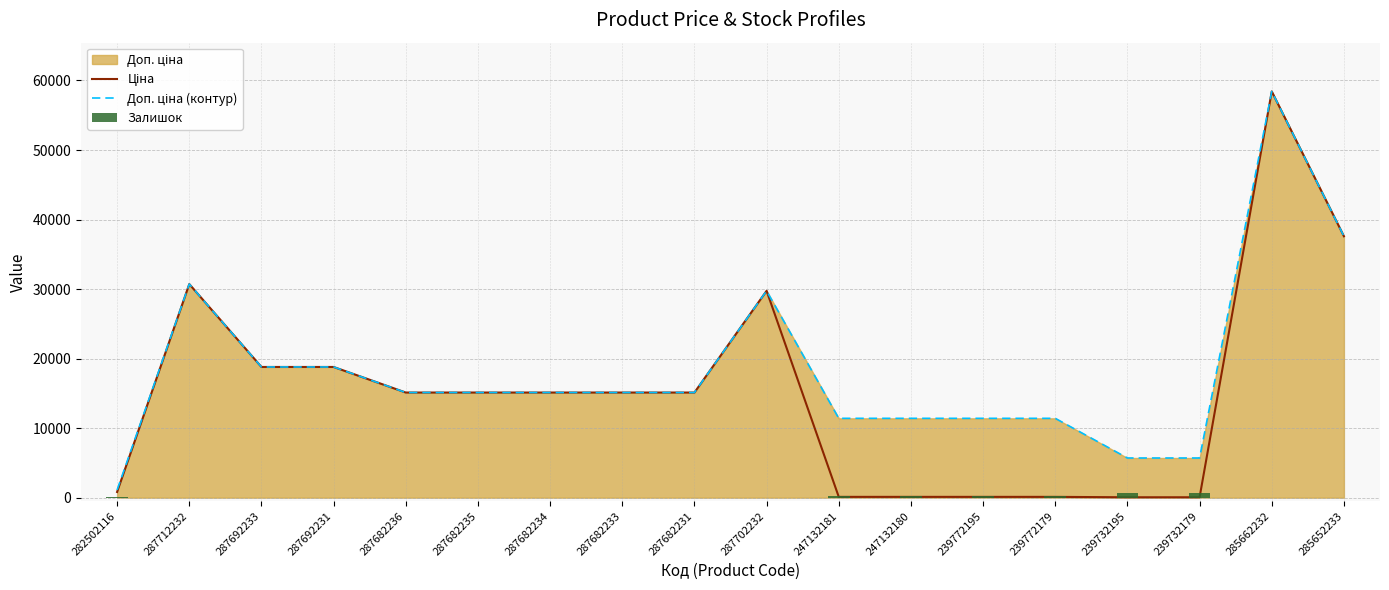

What position from the right is 287692231?

15